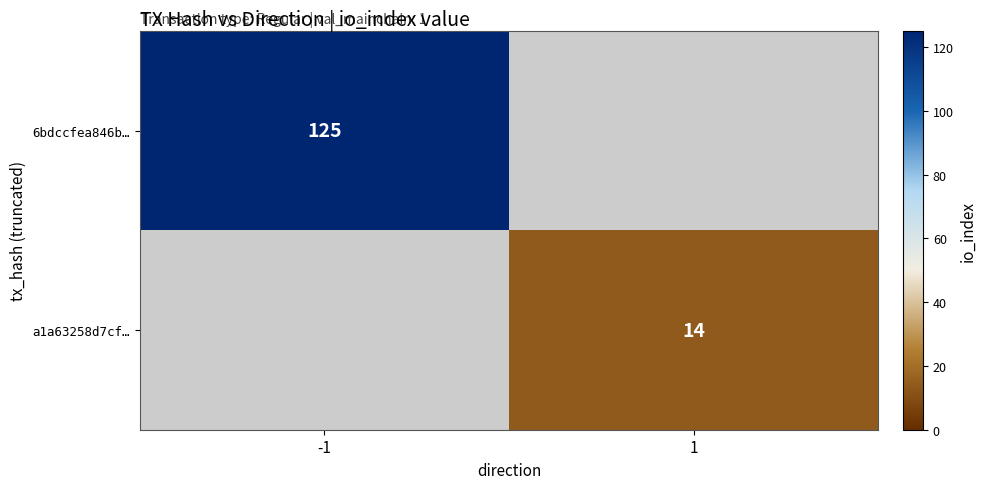

True or false: 6bdccfea846b… has a value of 76 at -1.

False